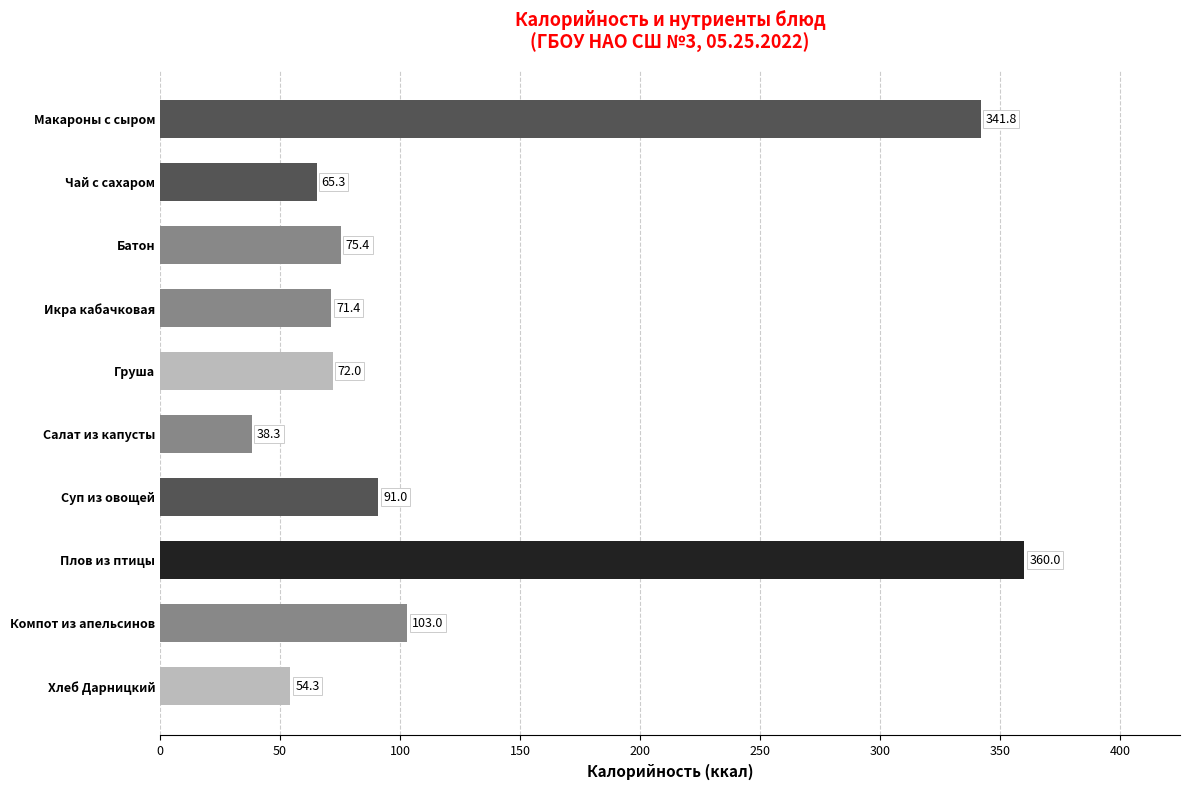

Is it true that the value at Компот из апельсинов is 42.7?

False